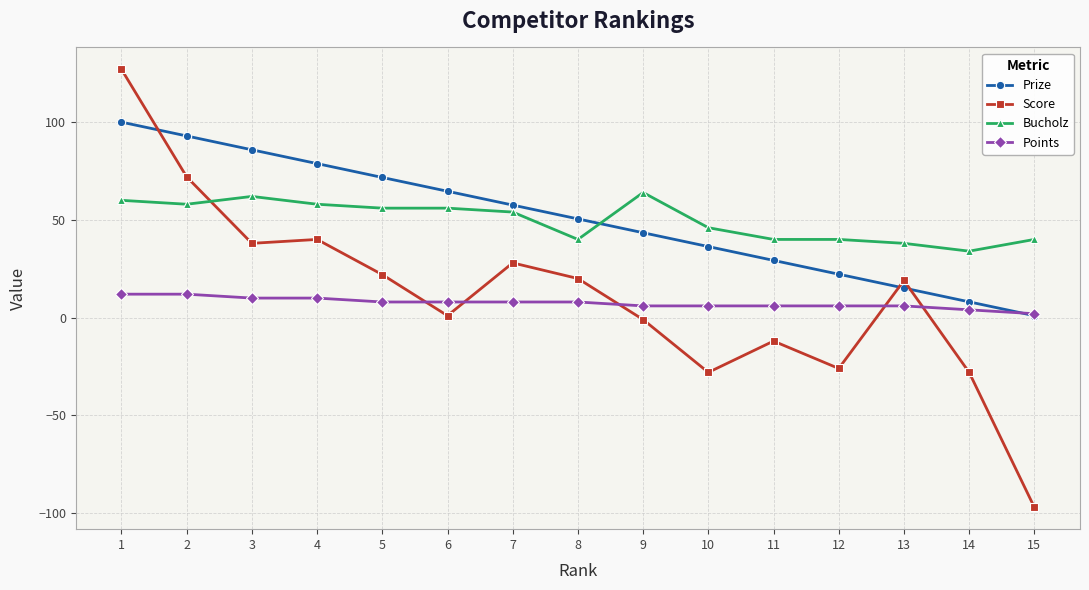

What is the value of the Prize point at the 9th from the left?

43.4